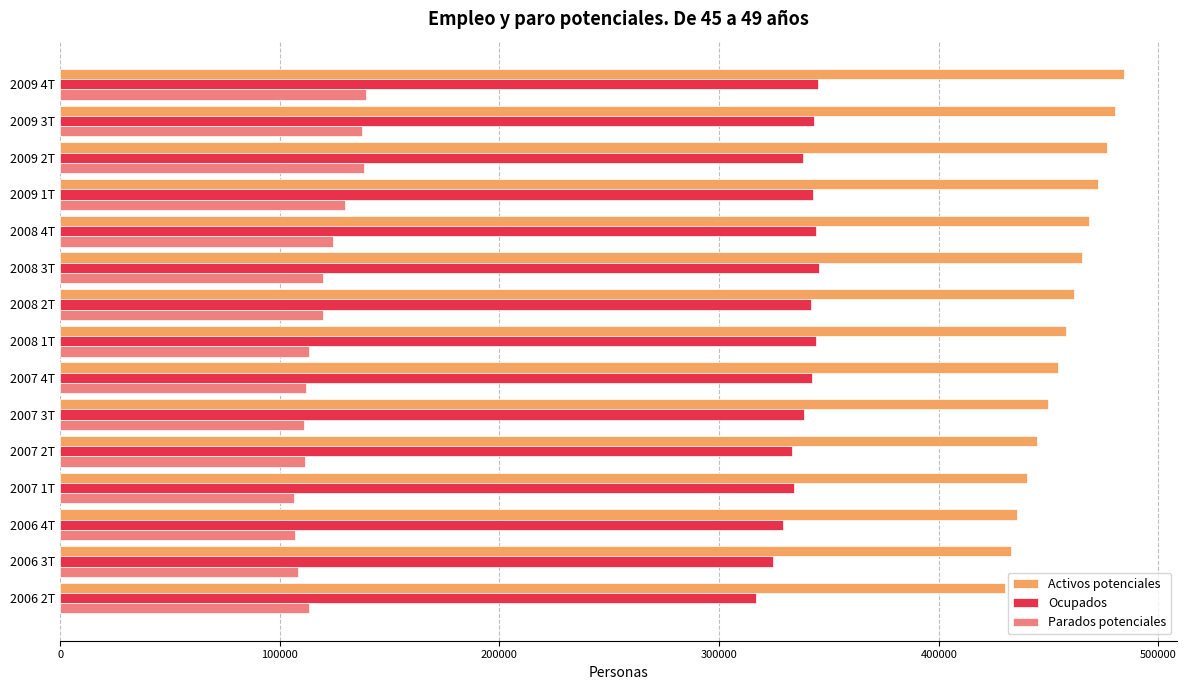

The value of Activos potenciales at 2006 2T is 430163.5. True or false?

True